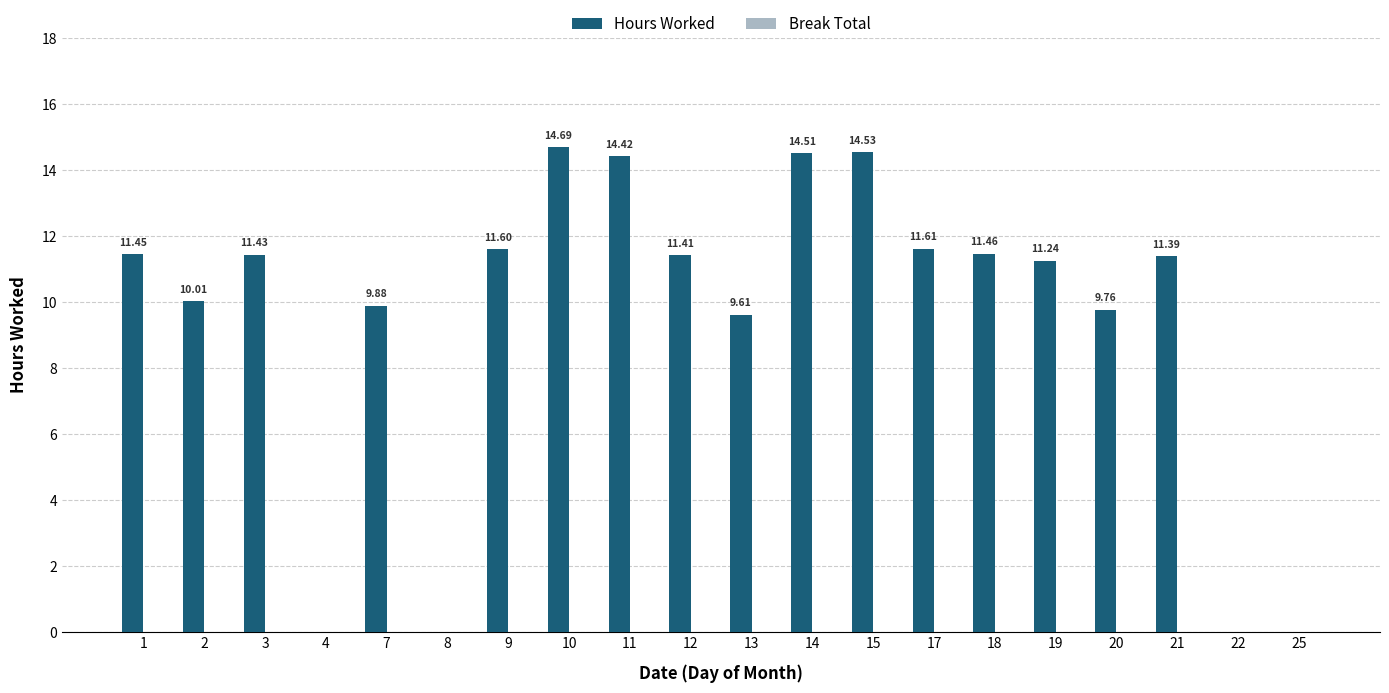

Approximately how many times larger is the value at 15 compared to 14?

1.0